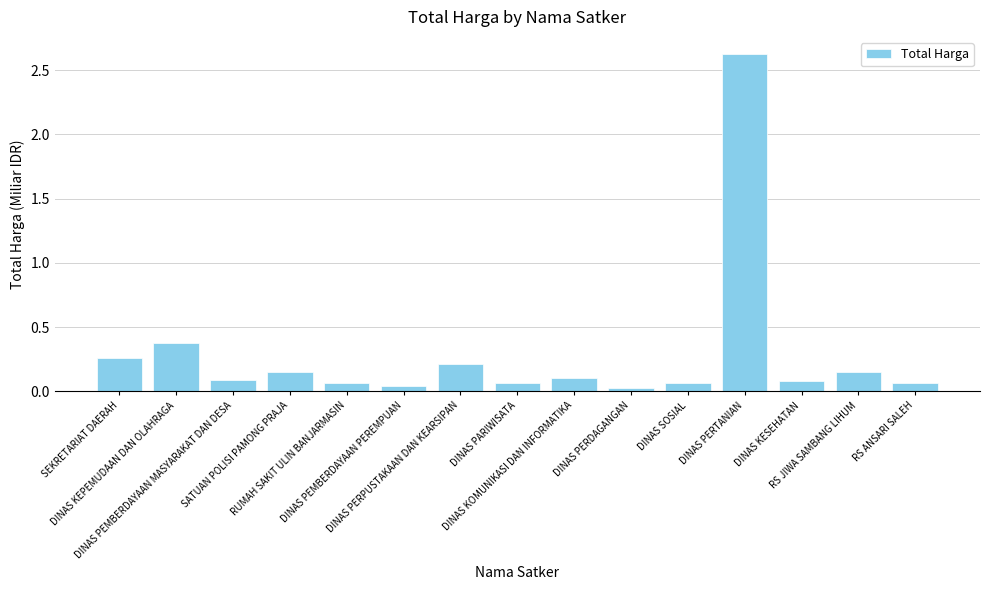

What is the difference between the second highest and minimum values?

0.4